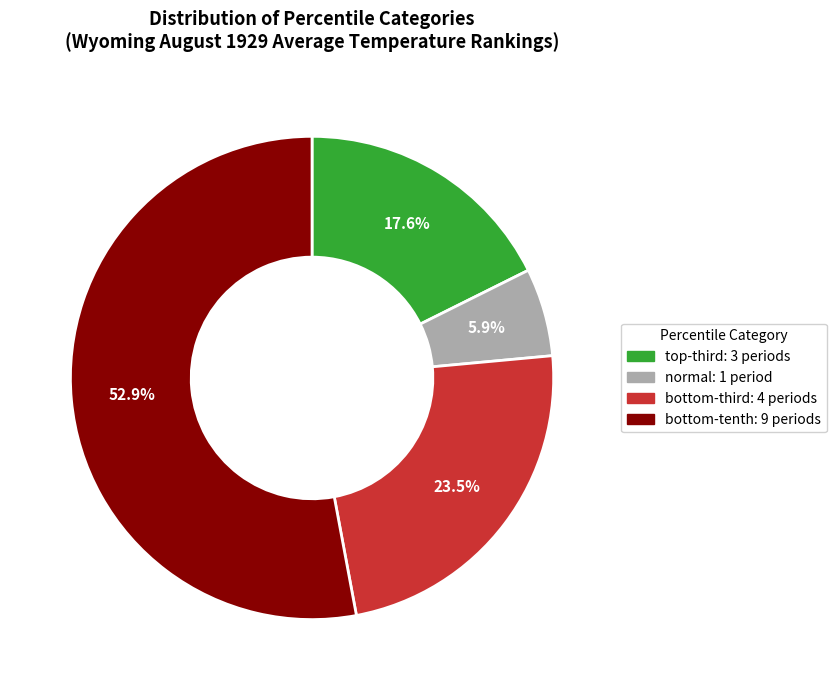

To the nearest percent, what is the difference between the largest and smallest slice percentages?

47%